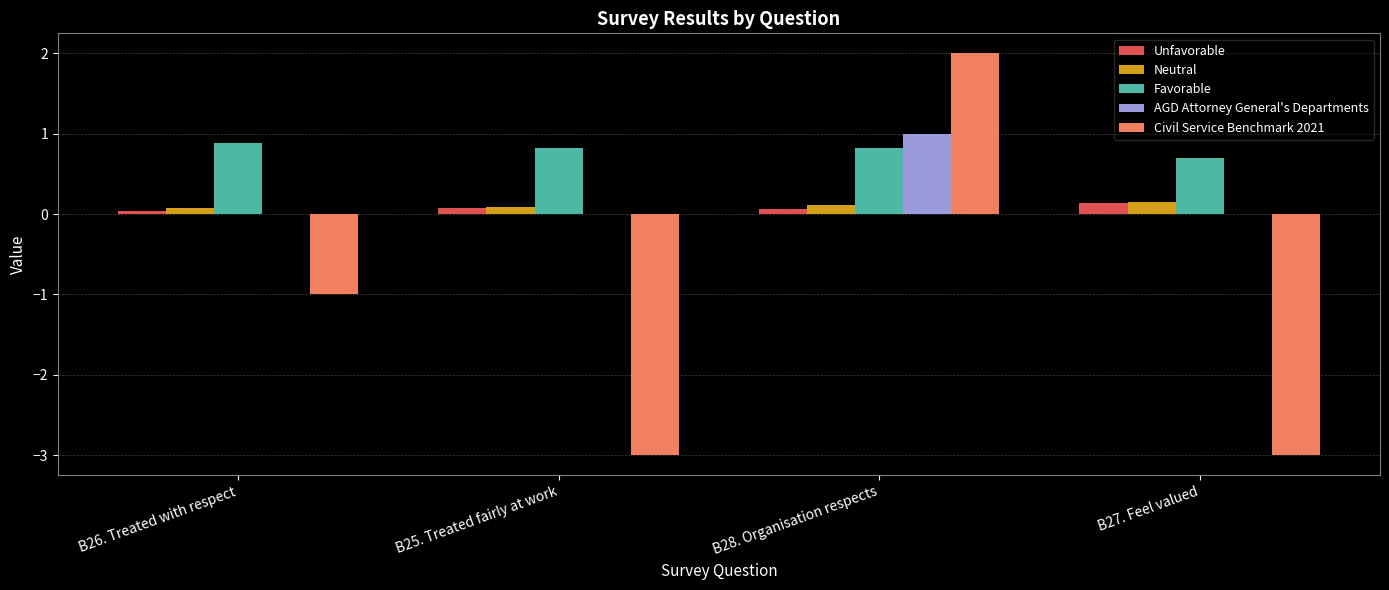

Which label corresponds to the largest value in the chart?

B28. Organisation respects